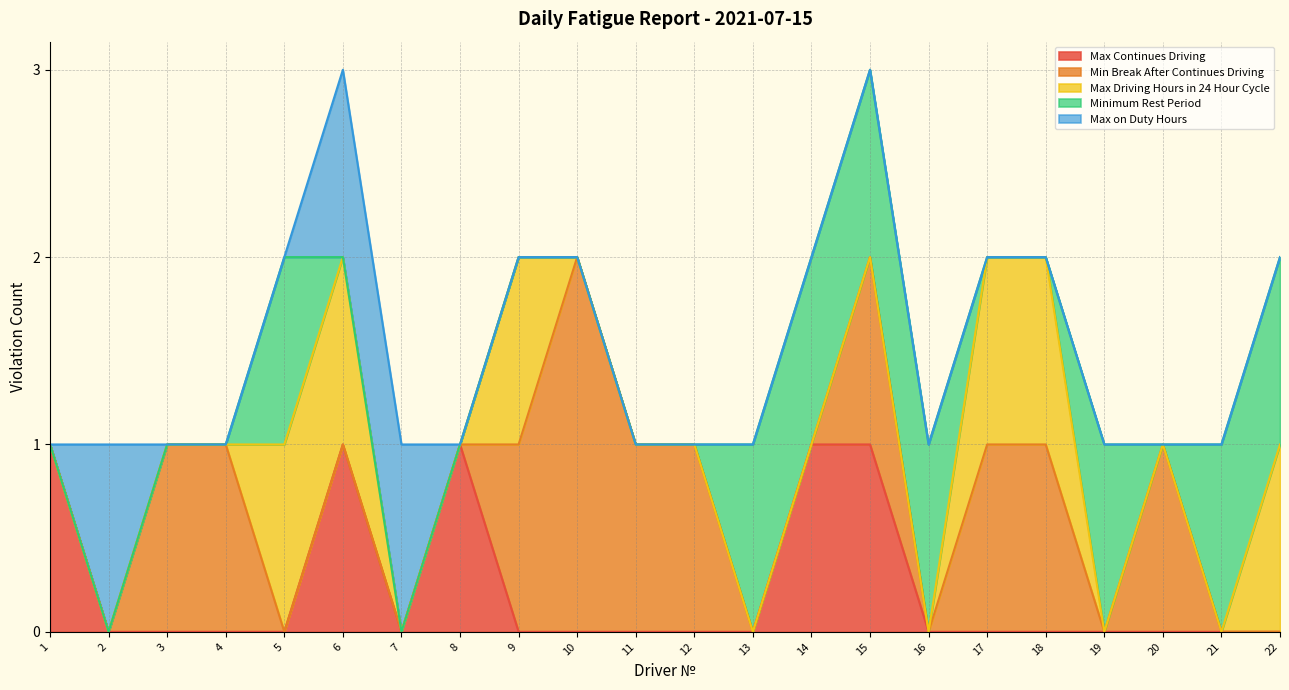

Which category has the lowest value in the Max on Duty Hours series?

1